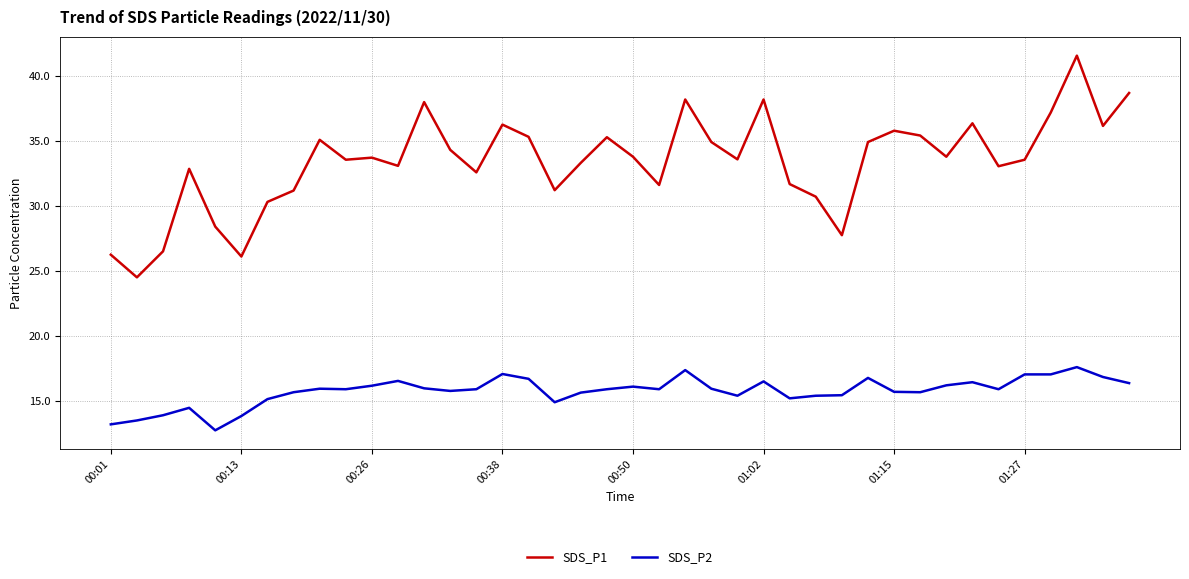

List the series in order of their overall mean, highest first.

SDS_P1, SDS_P2